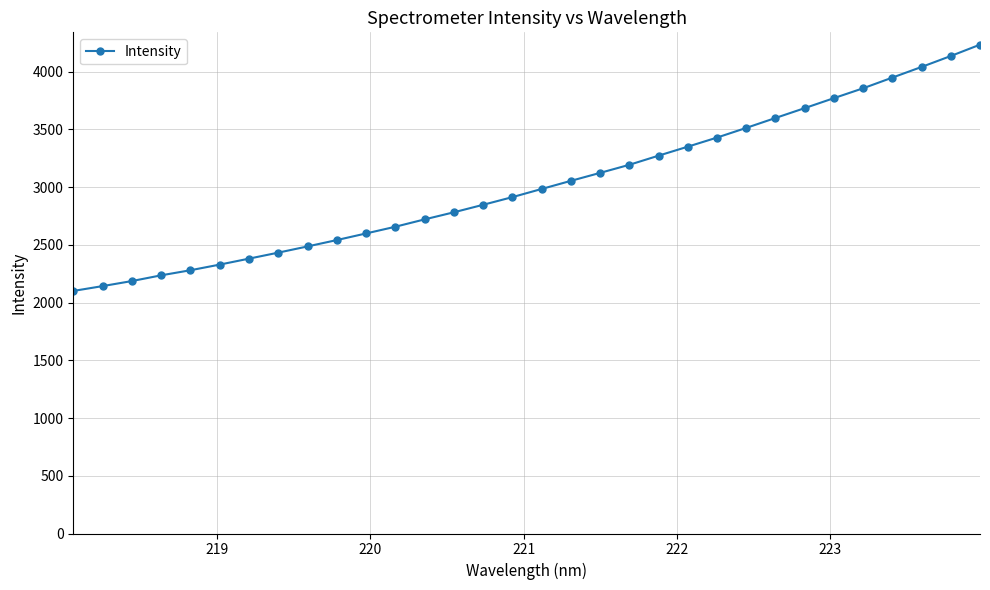

What is the maximum value shown in the chart?

4233.7